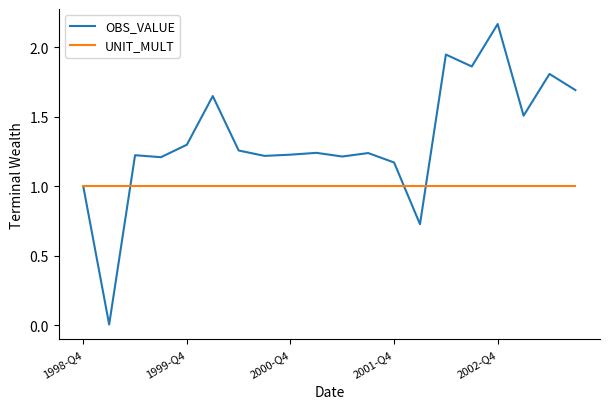

Which series has the largest total across all categories?

OBS_VALUE